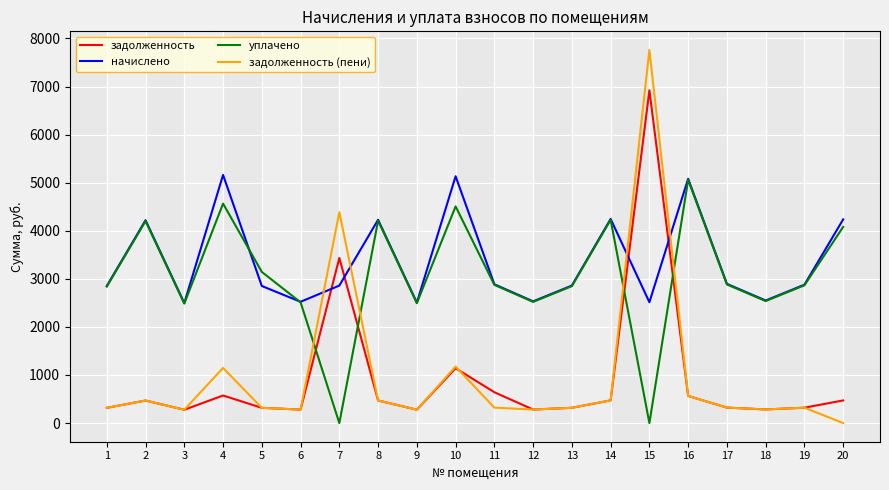

What is the difference between the highest and lowest values at 14?

3774.3